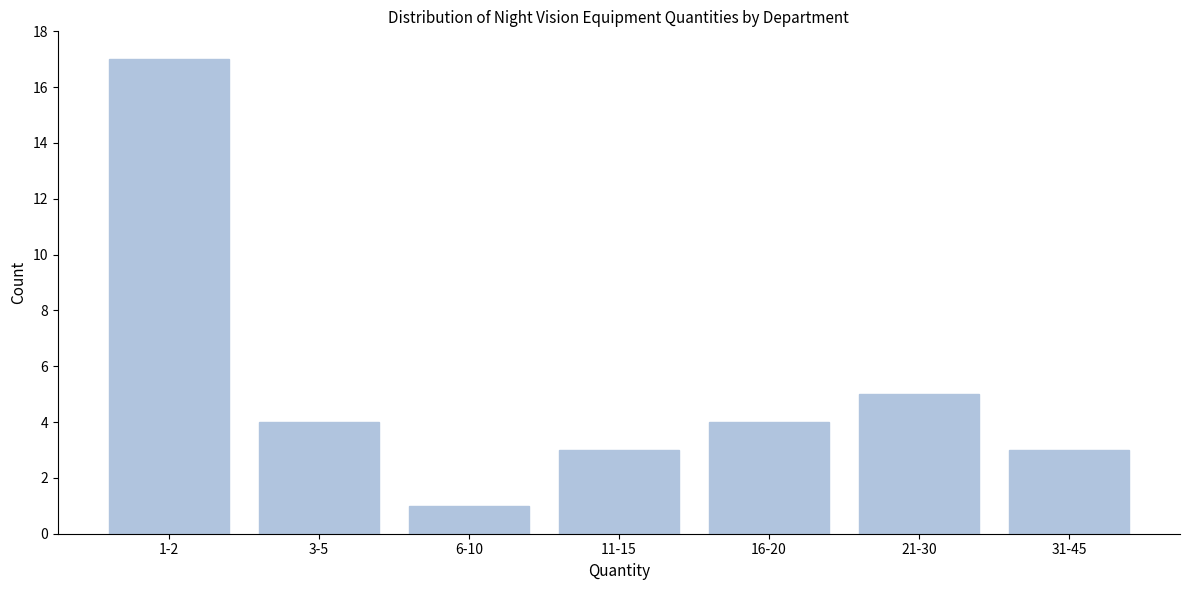

Reading left to right, what are all the values shown in this chart?

17	4	1	3	4	5	3